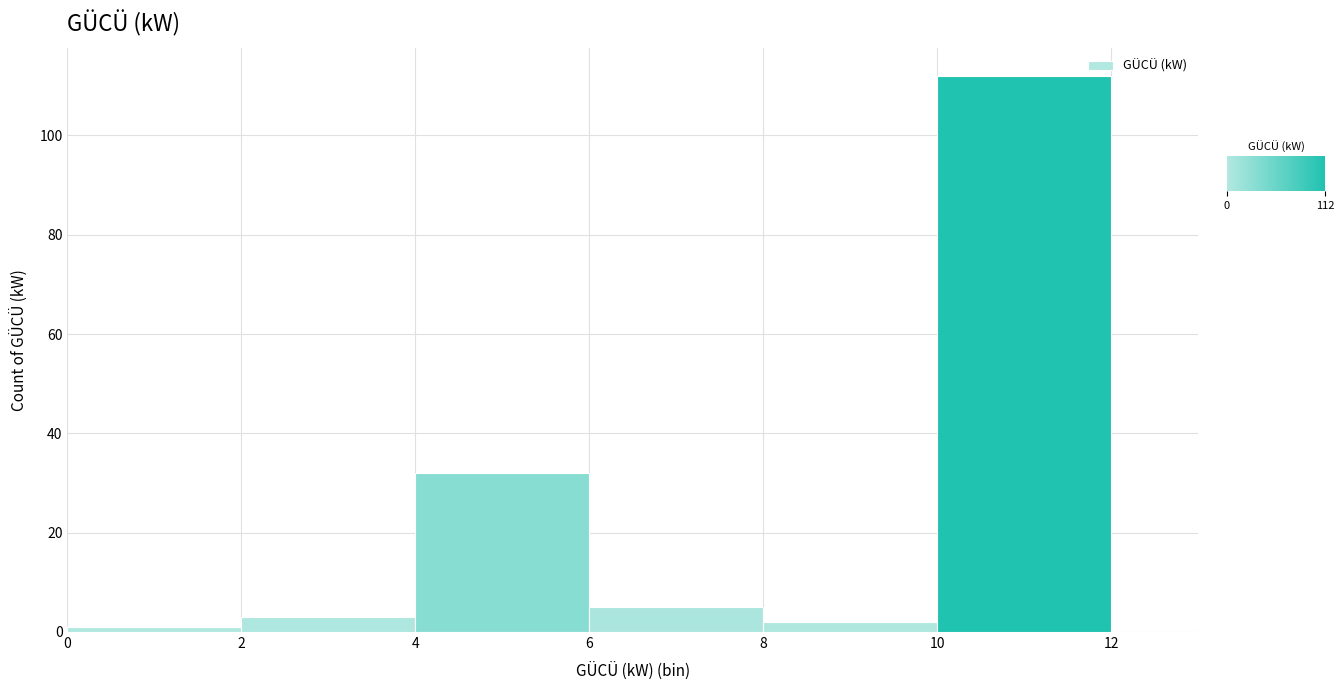

Reading left to right, transcribe this chart: for each bar, give the range it covers on the x-axis and its height. The values are not printed on the chart, so give them approximately, as read against the axis.

0 to 2: under 2
2 to 4: 4
4 to 6: 32
6 to 8: 6
8 to 10: 2
10 to 12: 112